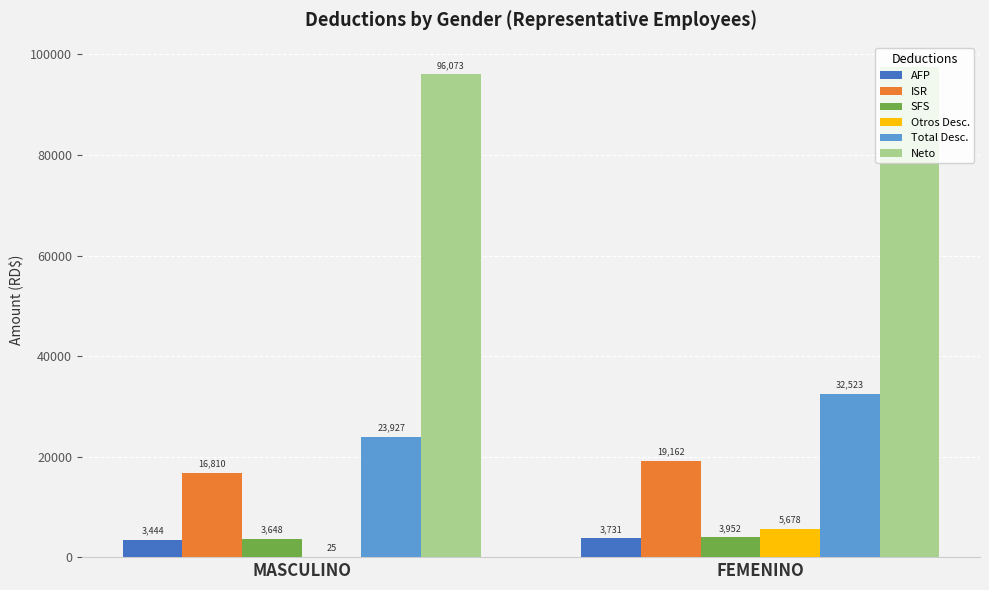

What is the greatest value displayed?

97476.9